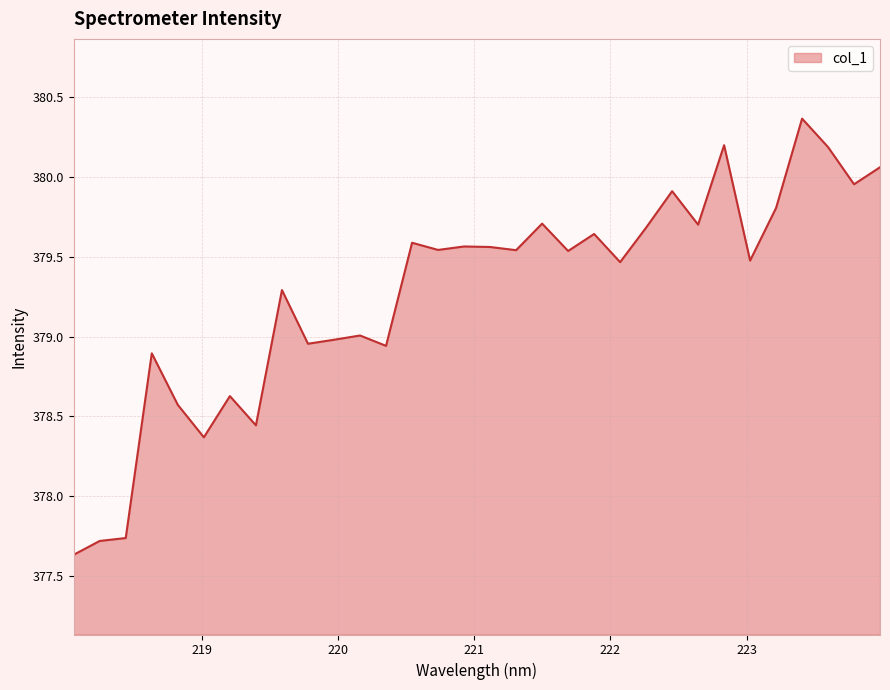

How many lines are shown in the chart?

1